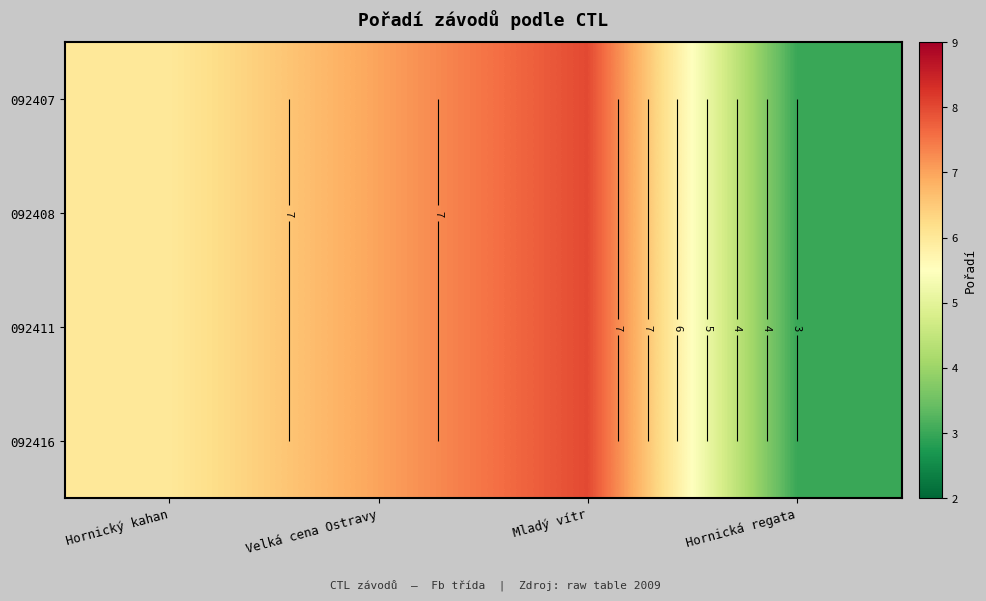

At which label does 092411 first exceed 7?

Mladý vítr